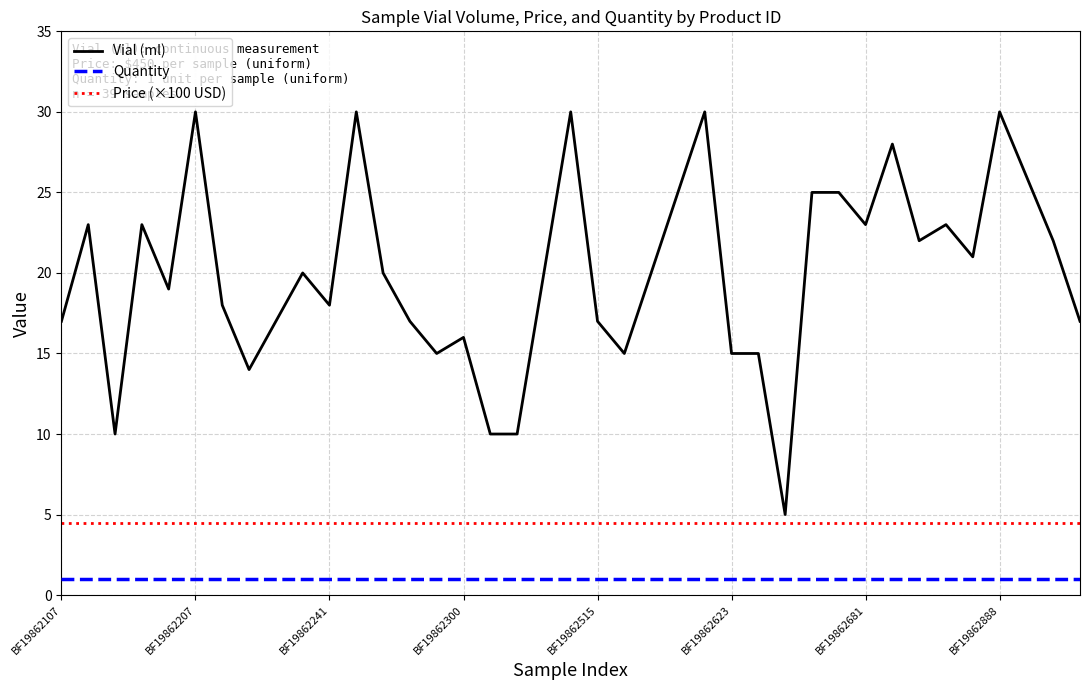

Which series has the largest total across all categories?

Vial (ml)